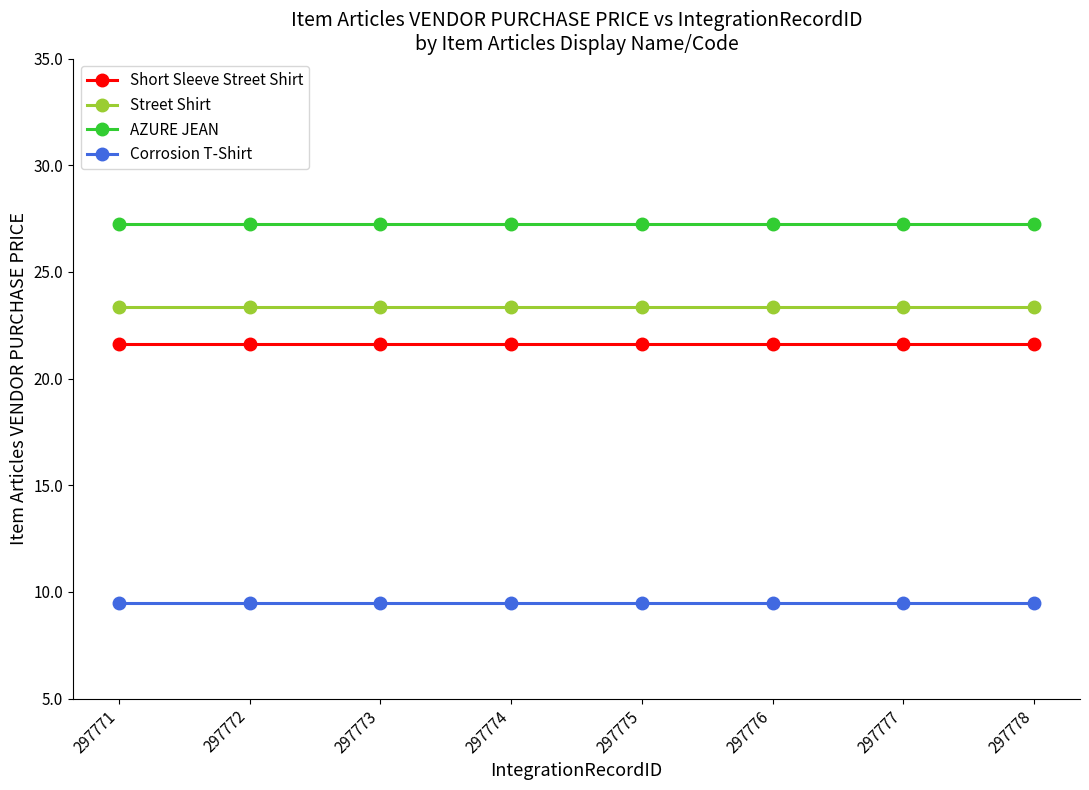

What is the difference between the highest and lowest values at 297771?

17.7